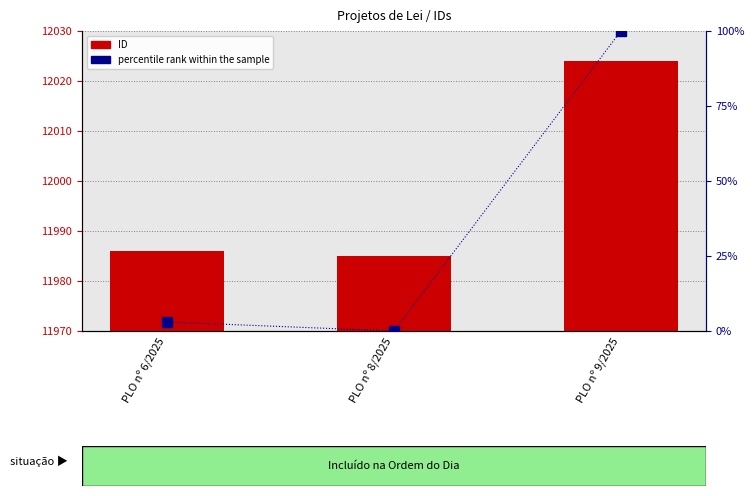

Reading left to right, list all the values displayed in this chart.

ID: 11986	11985	12024
percentile rank within the sample: 3	0	100